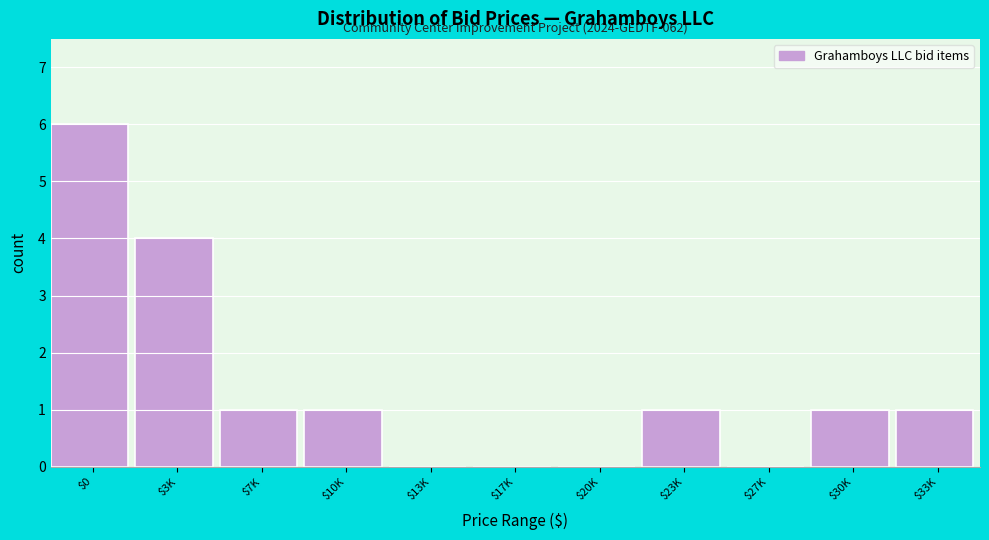

The value at $23K is 2. True or false?

False